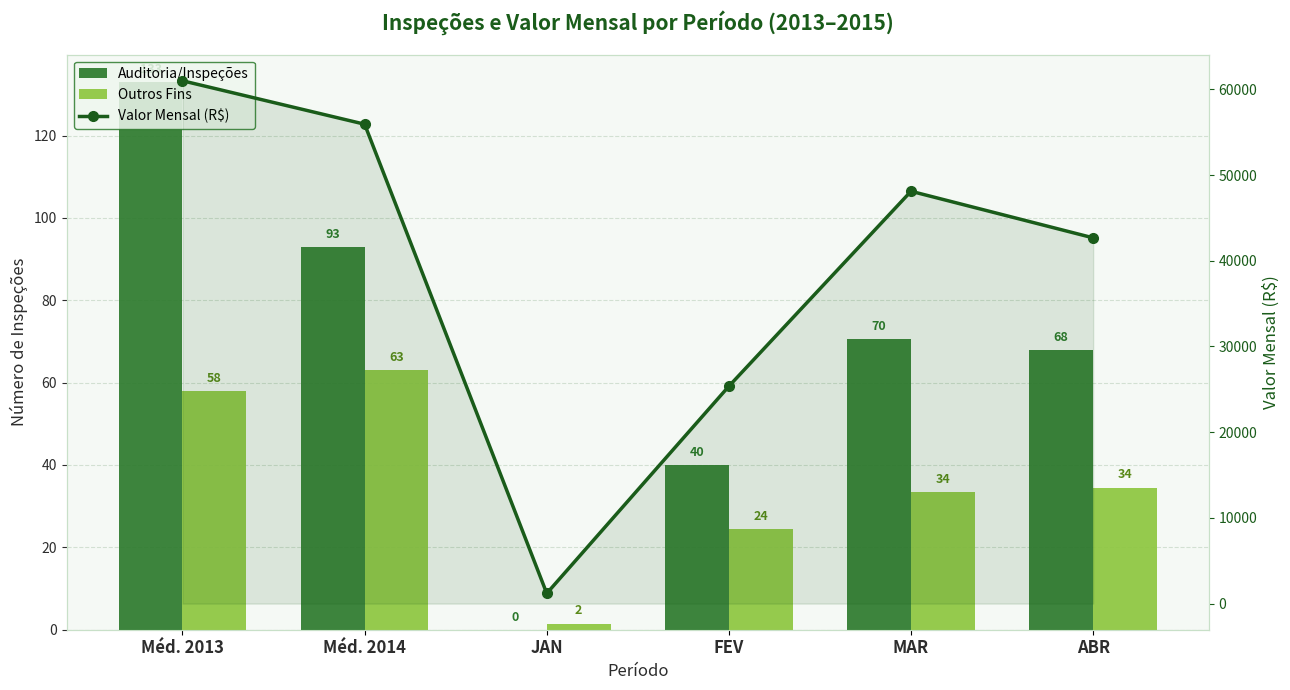

How many data points in Valor Mensal (R$) are above 48114?

3